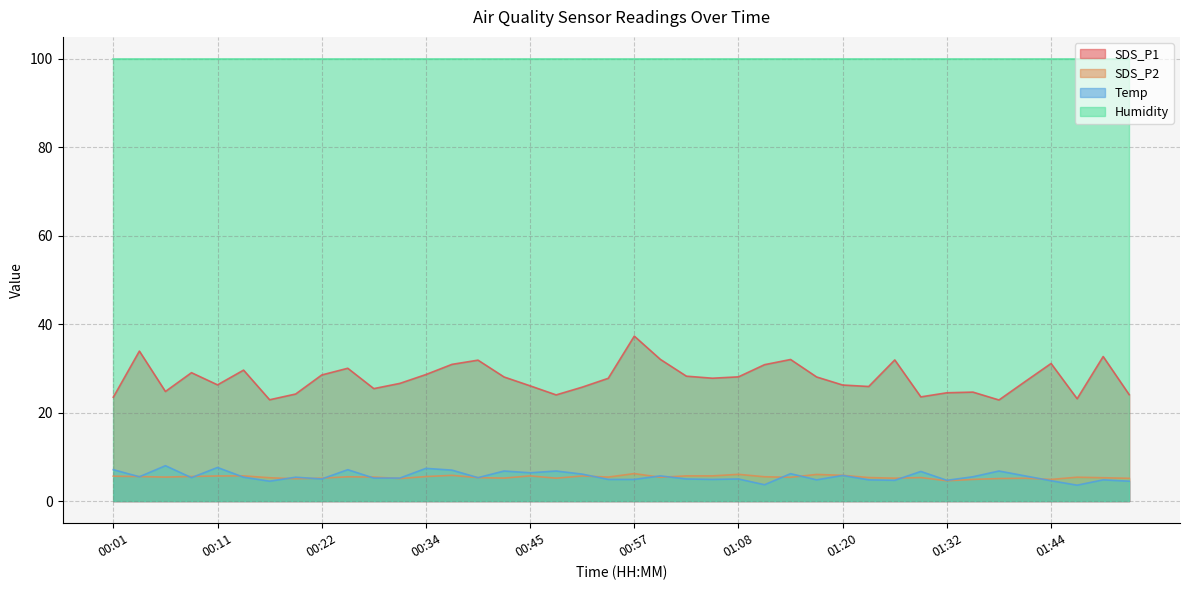

Which has a higher value, 00:45 or 00:57?

00:57